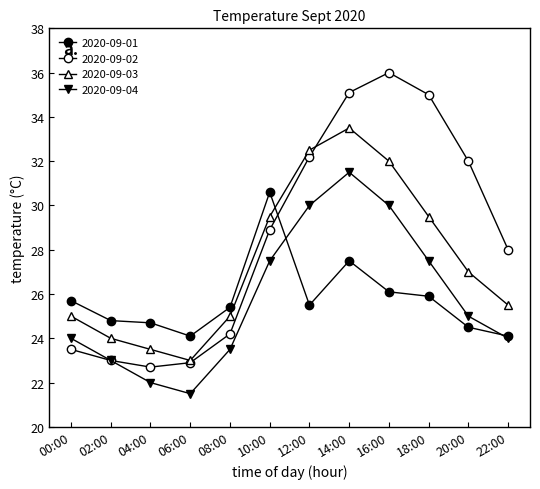

Rank the series at 12:00 from highest to lowest value.

2020-09-03, 2020-09-02, 2020-09-04, 2020-09-01